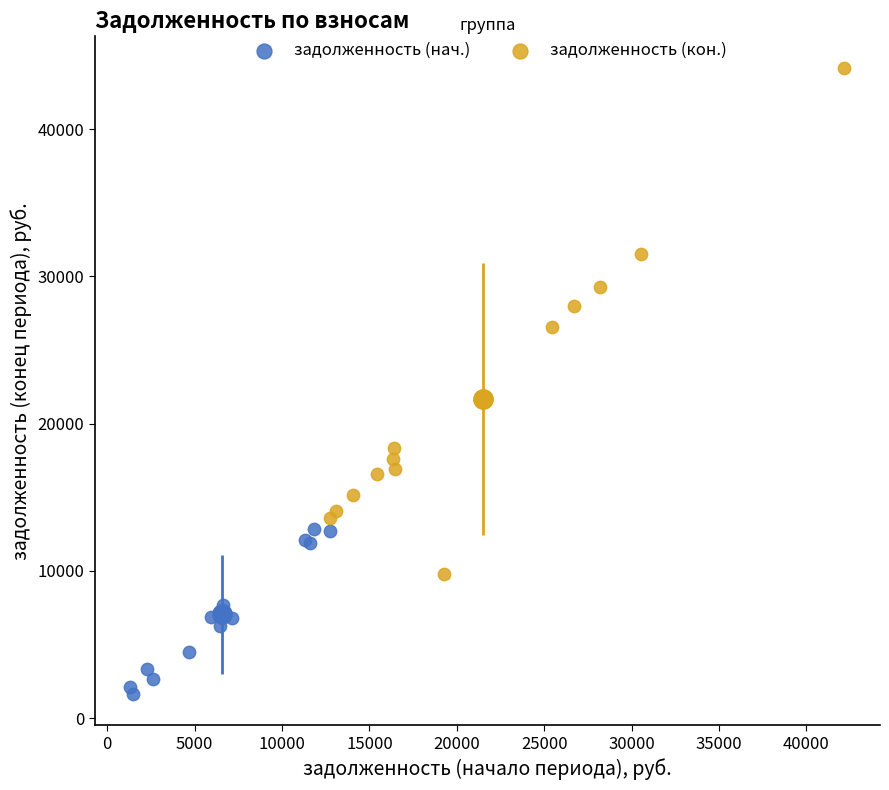

Which series has the largest Y range (max minus min)?

задолженность (кон.)